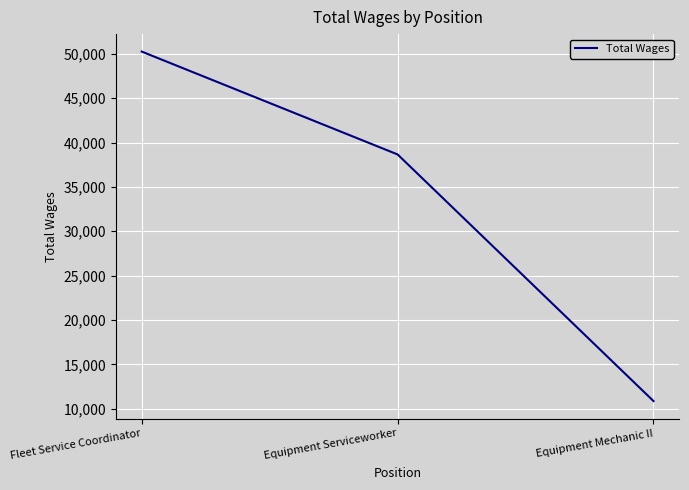

Reading right to left, list all the values displayed in this chart.

10871	38657	50248